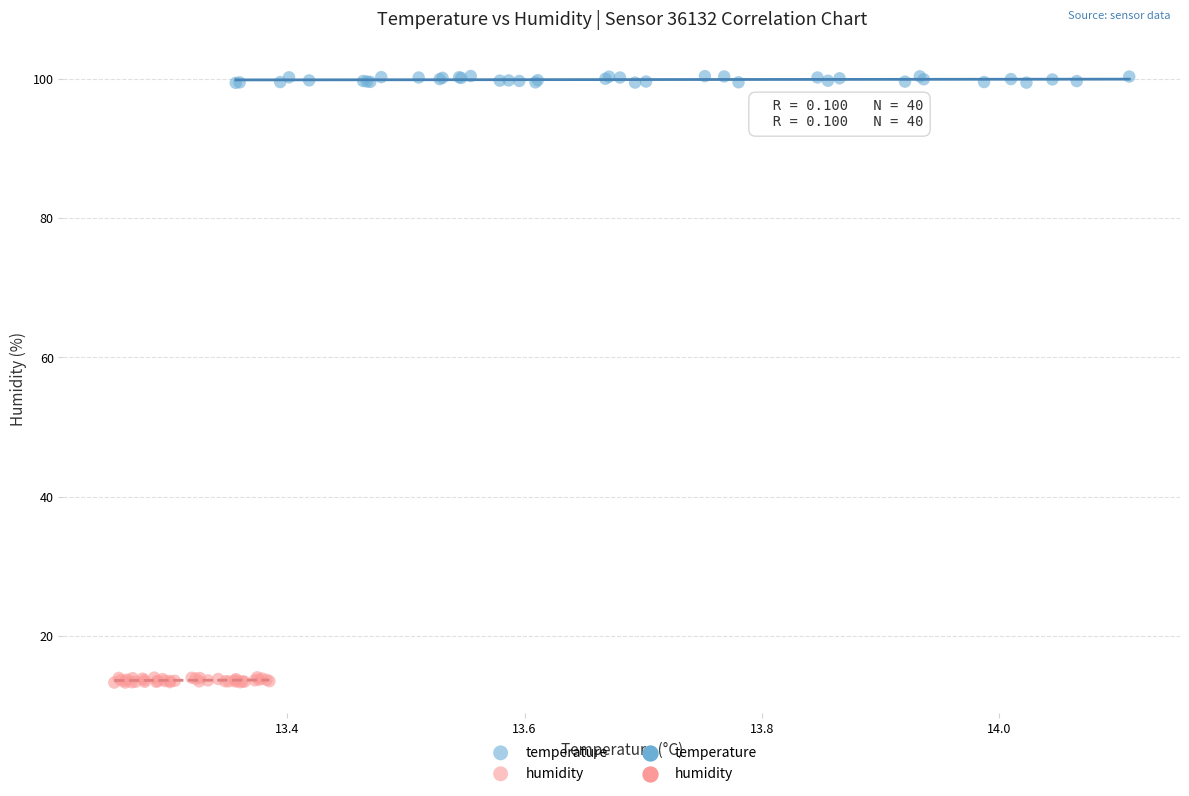

Which series contains the lowest Y value?

humidity